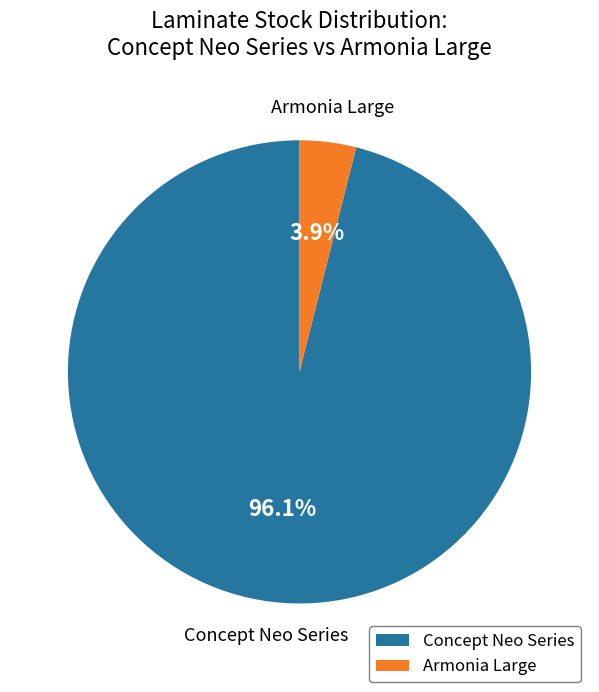

Rank the categories by value from highest to lowest.

Concept Neo Series, Armonia Large